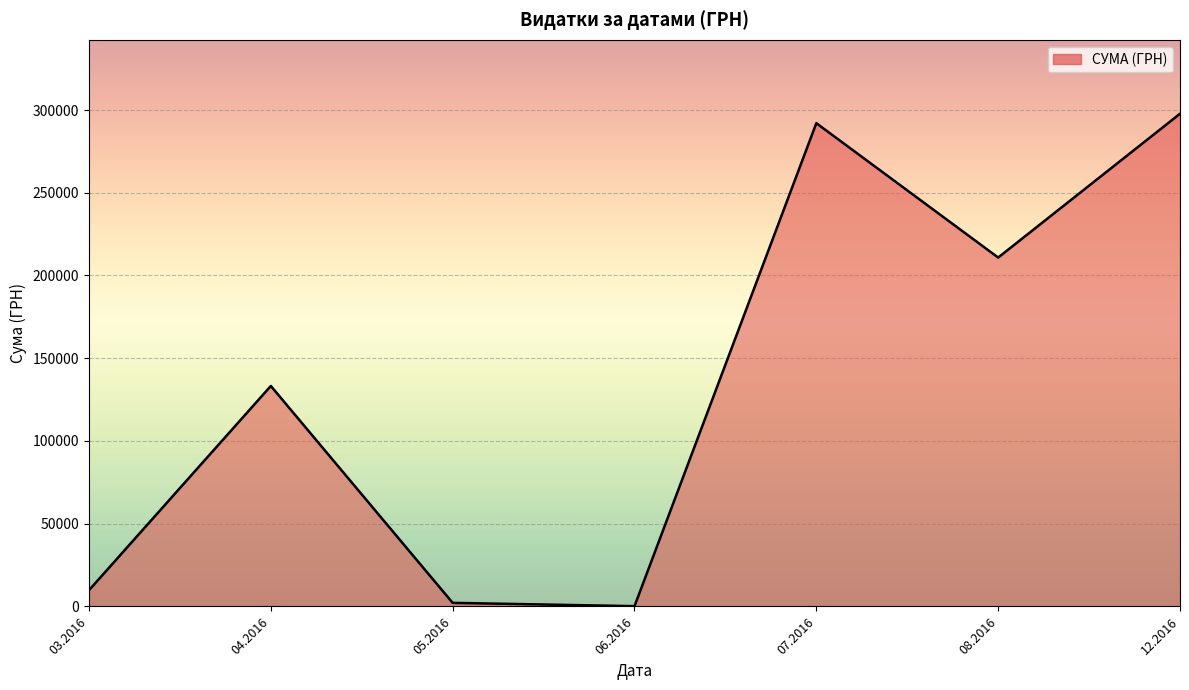

Reading left to right, extract all data points from this chart.

03.2016=9810.9	04.2016=133240.0	05.2016=2168.8	06.2016=180.0	07.2016=292040.7	08.2016=210845.1	12.2016=297743.9